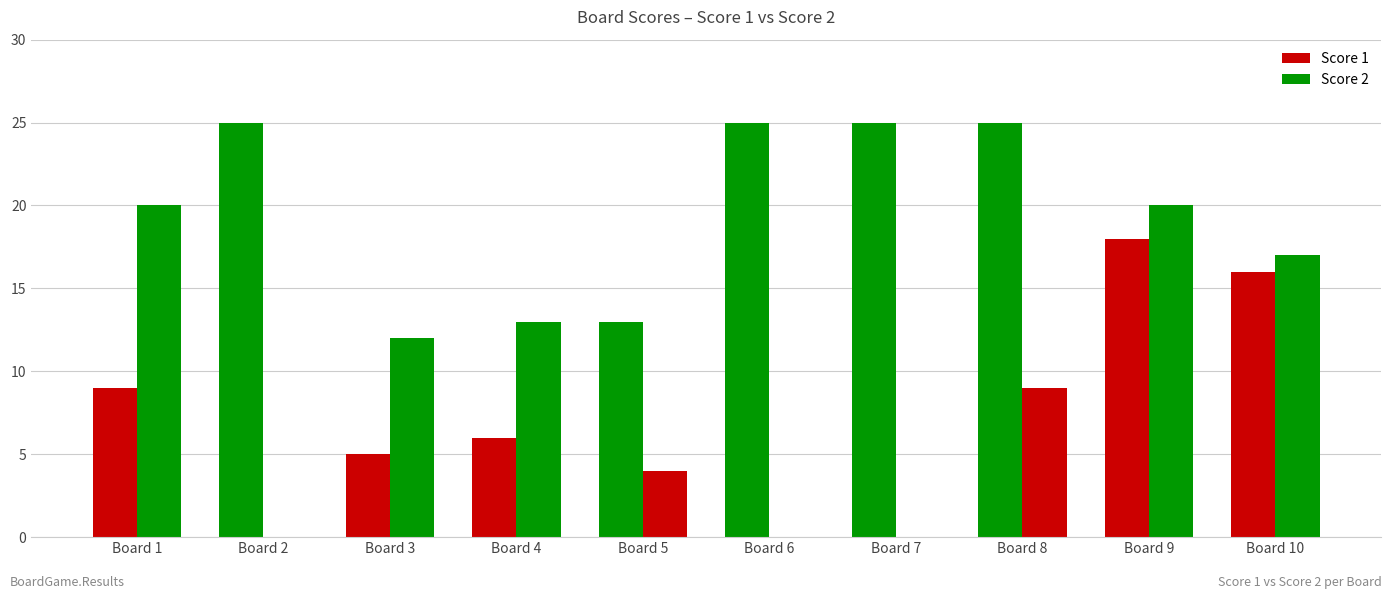

True or false: Score 2 has a value of 13 at Board 4.

True